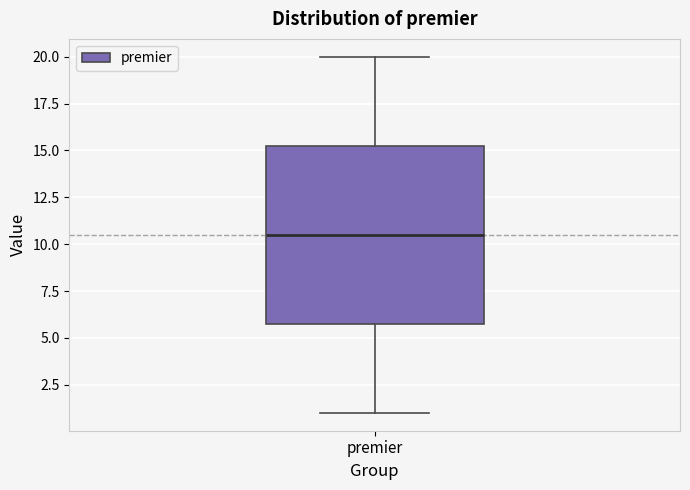

Transcribe this box plot: give where the median line is, the range the box spans, and where the two whiskers end, as read against the y-axis. The values are not printed on the chart, so give them approximately, as read against the axis.

median 10.5, box 6.0 to 15.5, whiskers 1.0 to 20.0